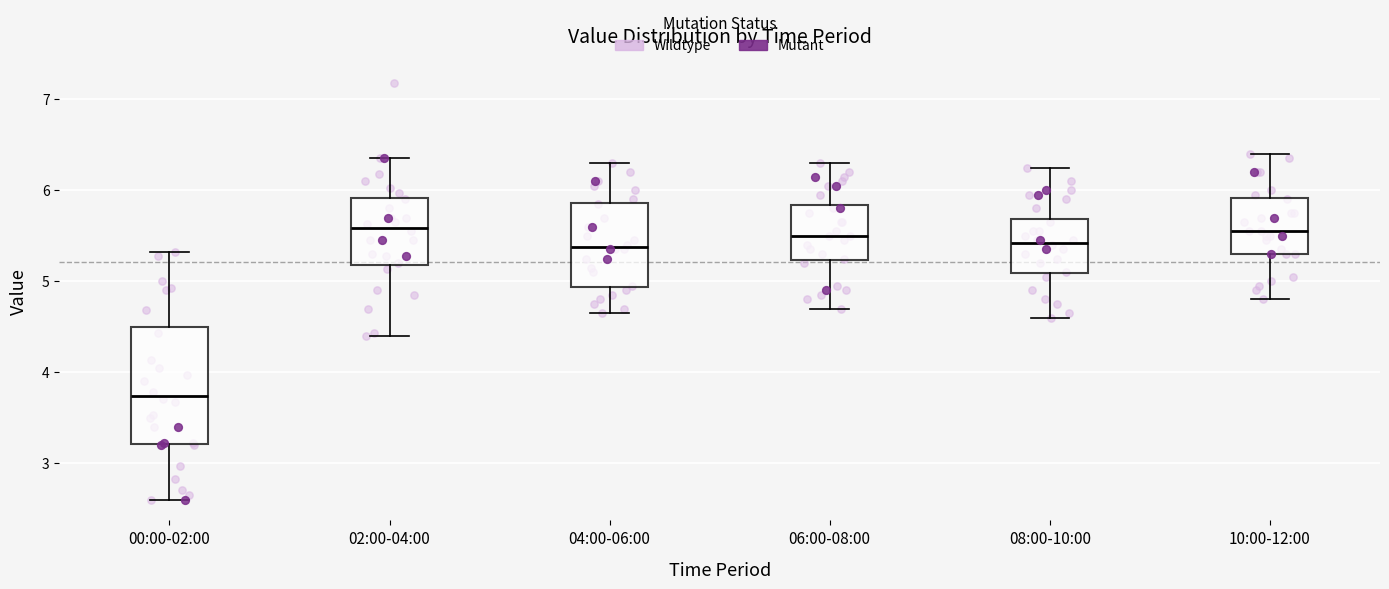

Where is the lower edge of the box for 02:00-04:00 on the y-axis? The values are not printed on the chart, so give them approximately, as read against the axis.

5.2